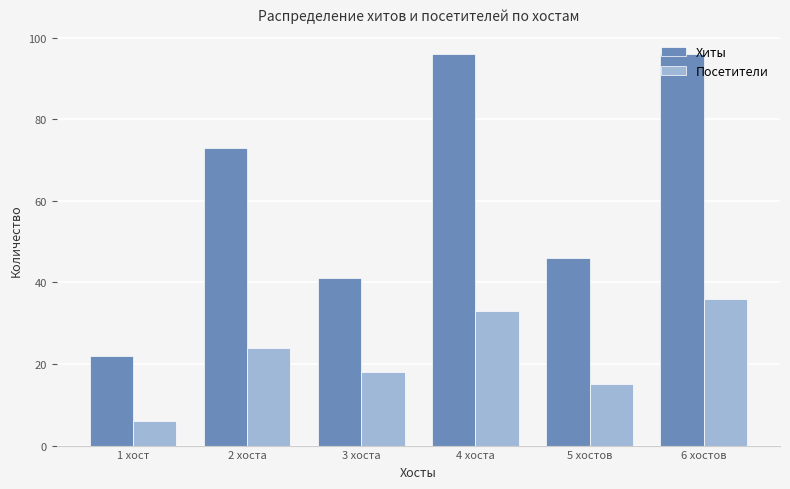

What is the maximum value for Хиты?

96